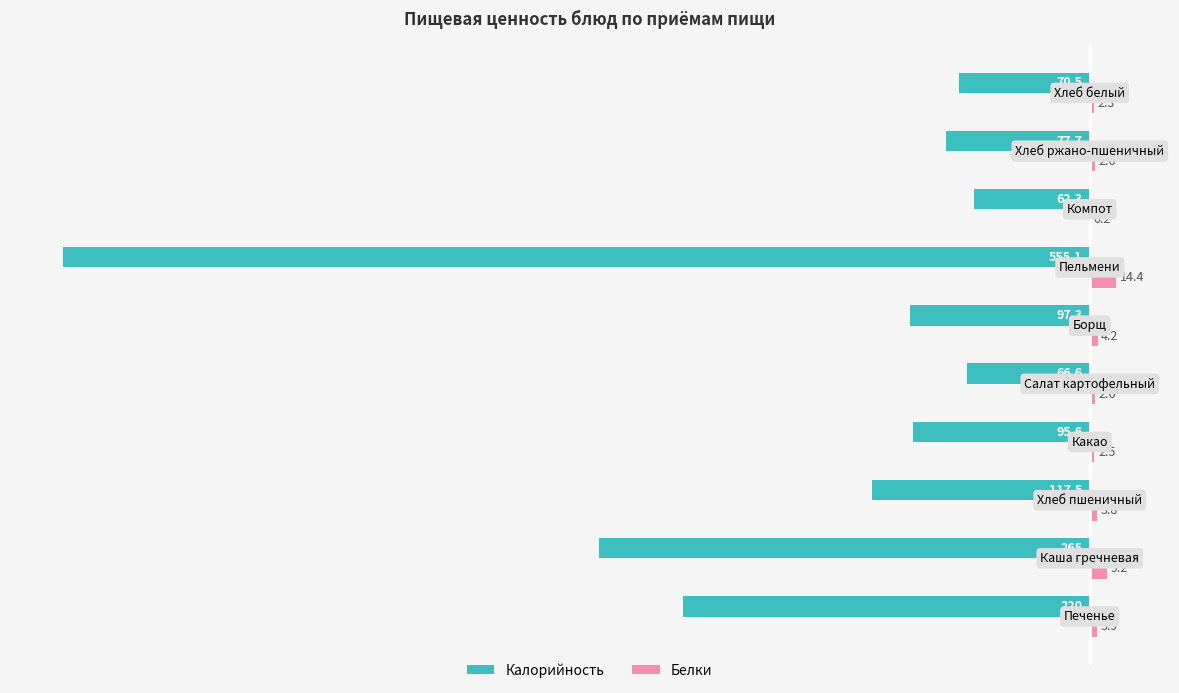

What is the sum of all Калорийность values?

-1627.6